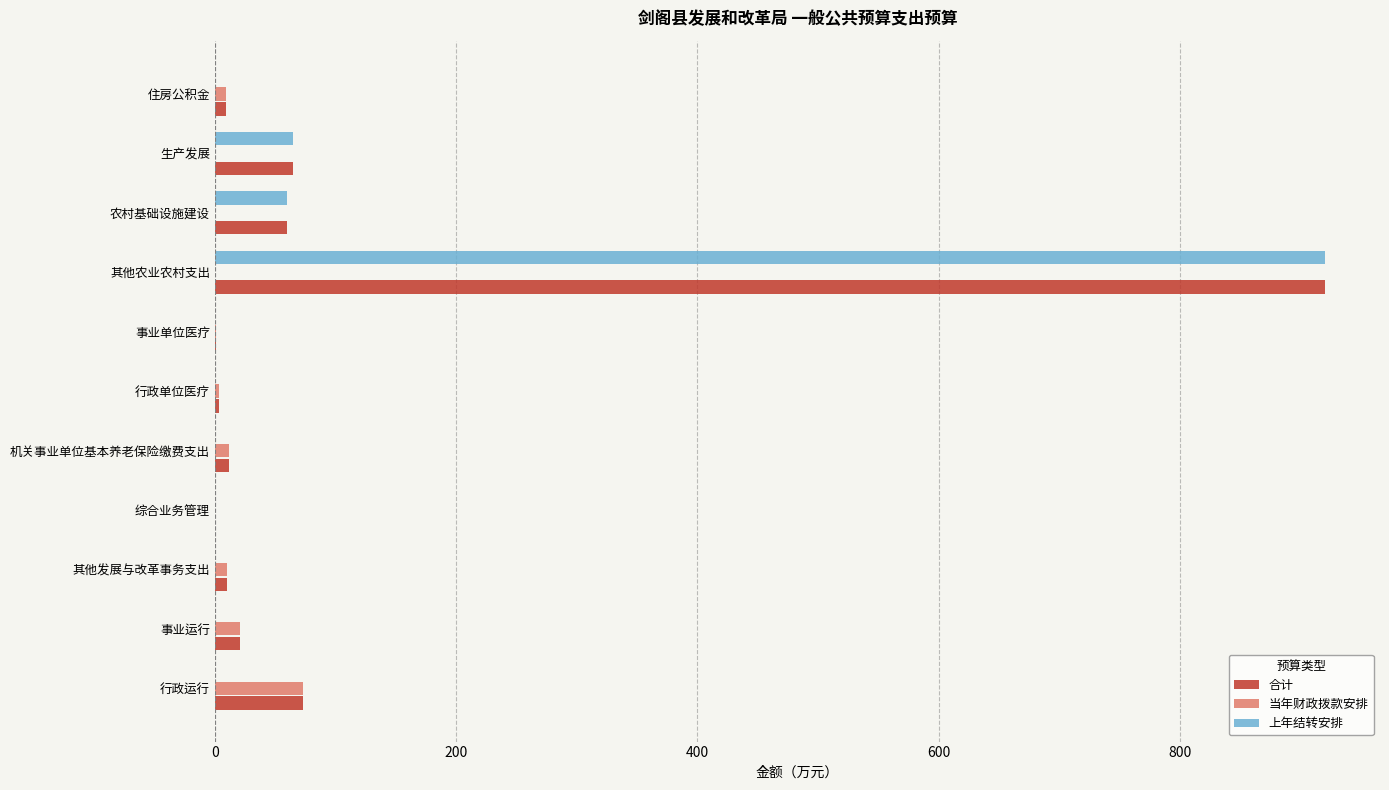

Is the value of 上年结转安排 at 事业运行 greater than the value of 合计 at 行政运行?

No